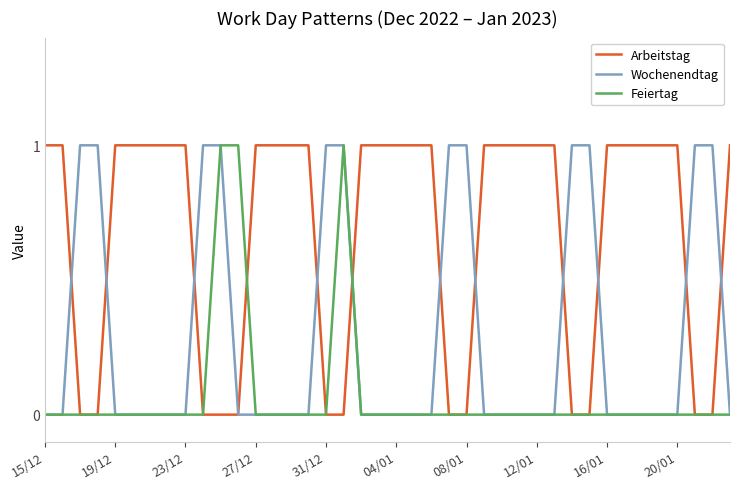

What is the highest value of the Wochenendtag series?

1